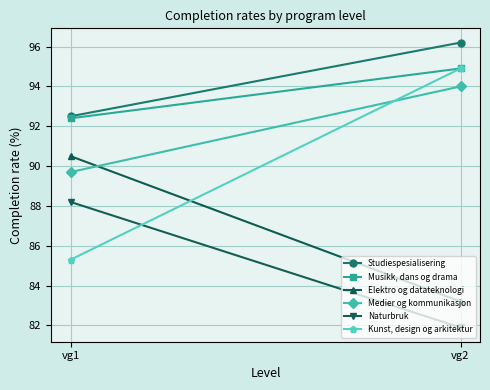

How many lines are shown in the chart?

6